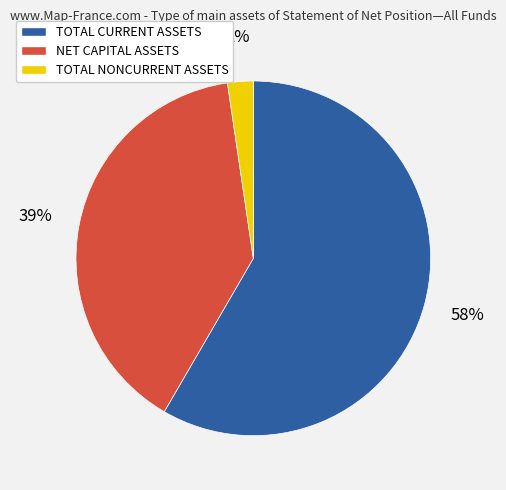

Combined, do TOTAL CURRENT ASSETS and NET CAPITAL ASSETS account for over 50%?

Yes